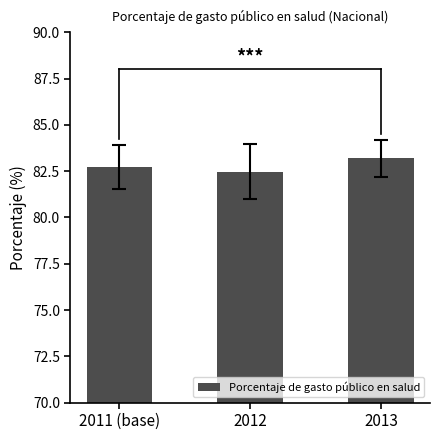

What is the average value?

82.8